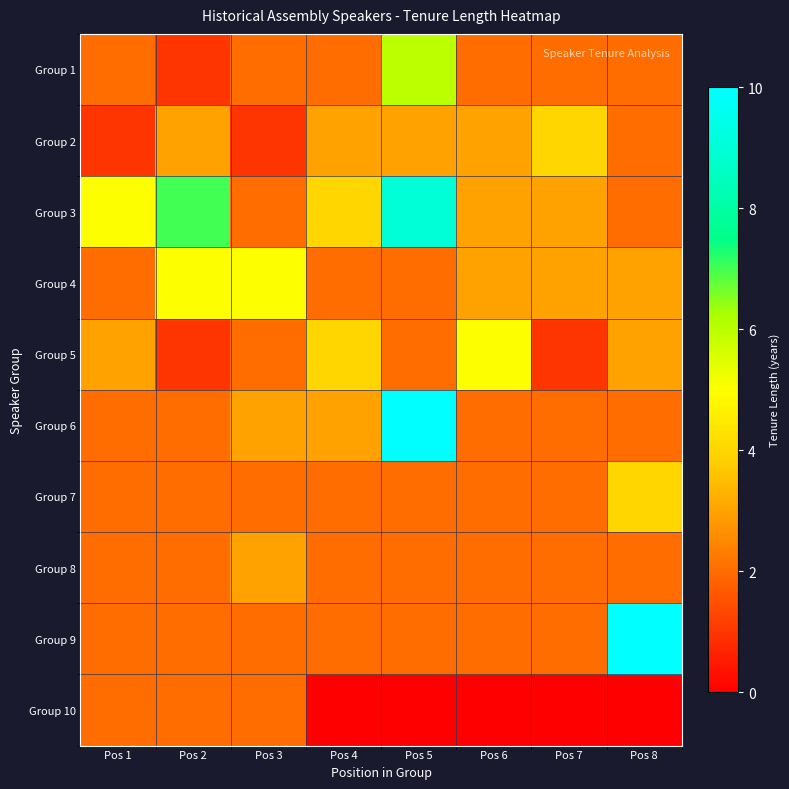

Reading left to right, extract all data points from this chart.

Group 1: Pos 1=2	Pos 2=1	Pos 3=2	Pos 4=2	Pos 5=6	Pos 6=2	Pos 7=2	Pos 8=2
Group 2: Pos 1=1	Pos 2=3	Pos 3=1	Pos 4=3	Pos 5=3	Pos 6=3	Pos 7=4	Pos 8=2
Group 3: Pos 1=5	Pos 2=7	Pos 3=2	Pos 4=4	Pos 5=9	Pos 6=3	Pos 7=3	Pos 8=2
Group 4: Pos 1=2	Pos 2=5	Pos 3=5	Pos 4=2	Pos 5=2	Pos 6=3	Pos 7=3	Pos 8=3
Group 5: Pos 1=3	Pos 2=1	Pos 3=2	Pos 4=4	Pos 5=2	Pos 6=5	Pos 7=1	Pos 8=3
Group 6: Pos 1=2	Pos 2=2	Pos 3=3	Pos 4=3	Pos 5=62	Pos 6=2	Pos 7=2	Pos 8=2
Group 7: Pos 1=2	Pos 2=2	Pos 3=2	Pos 4=2	Pos 5=2	Pos 6=2	Pos 7=2	Pos 8=4
Group 8: Pos 1=2	Pos 2=2	Pos 3=3	Pos 4=2	Pos 5=2	Pos 6=2	Pos 7=2	Pos 8=2
Group 9: Pos 1=2	Pos 2=2	Pos 3=2	Pos 4=2	Pos 5=2	Pos 6=2	Pos 7=2	Pos 8=30
Group 10: Pos 1=2	Pos 2=2	Pos 3=2	Pos 4=0	Pos 5=0	Pos 6=0	Pos 7=0	Pos 8=0